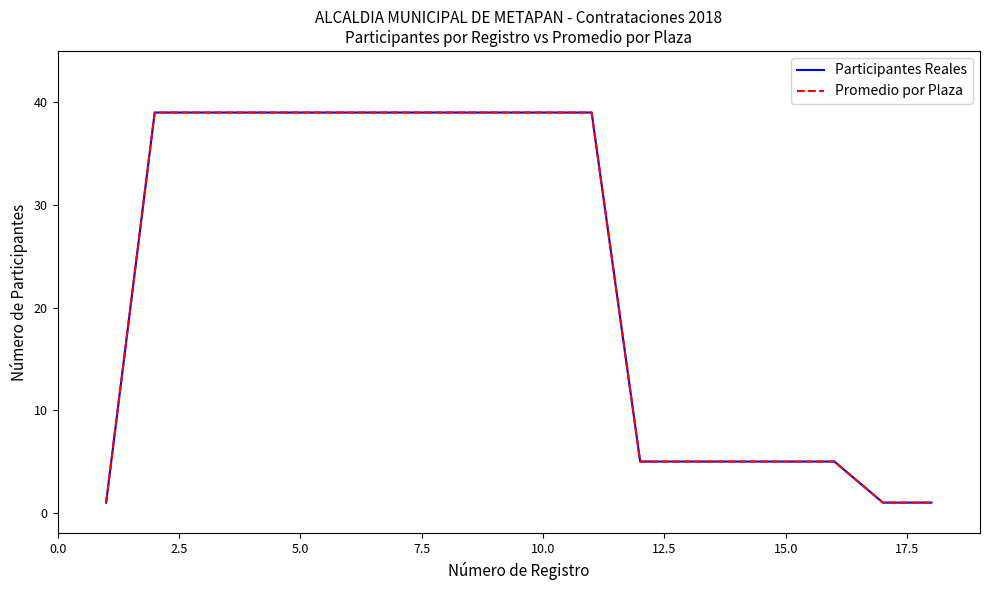

Is this an area chart (filled region under the line)?

No